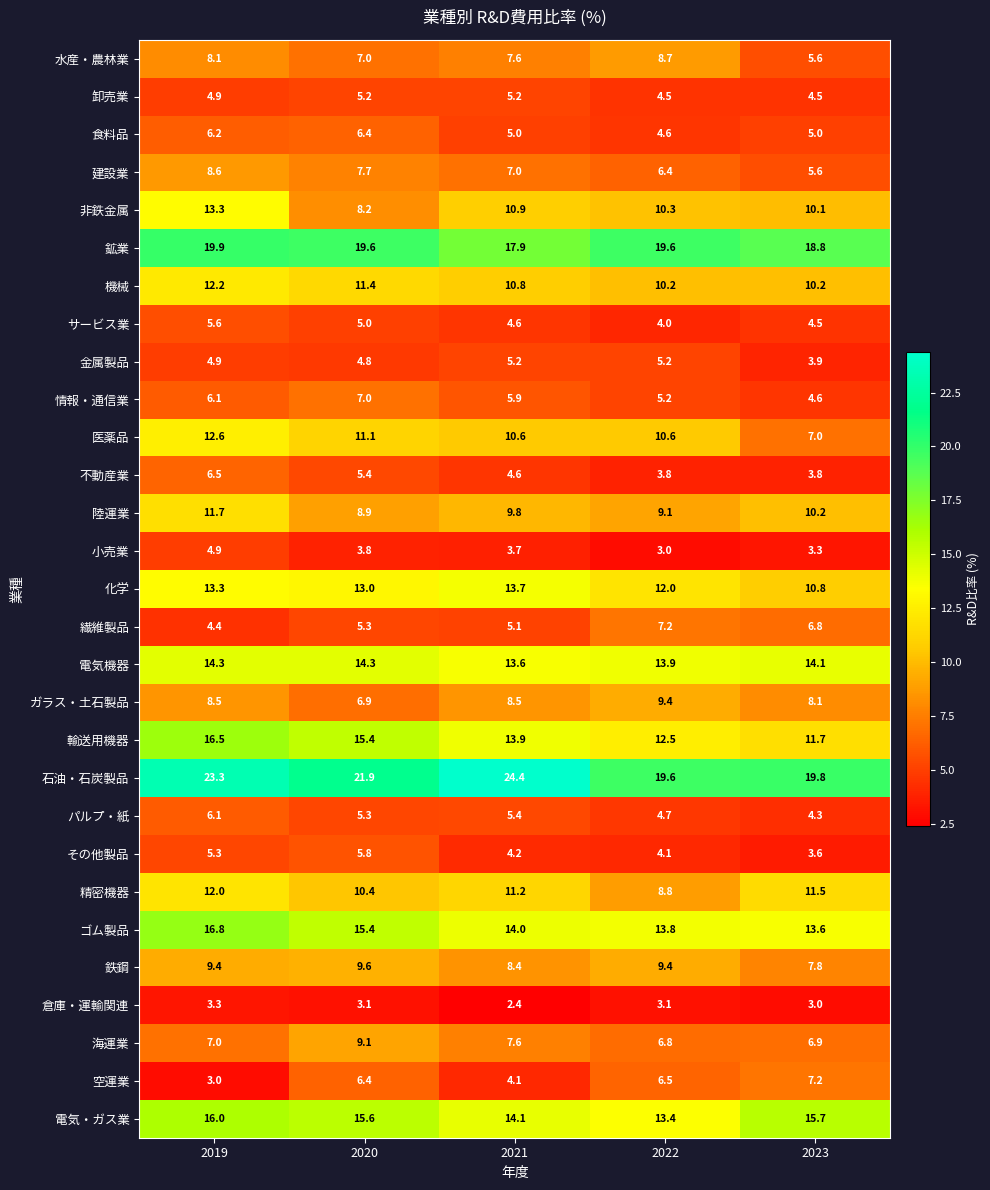

What is the average value of the 情報・通信業 series?

5.8